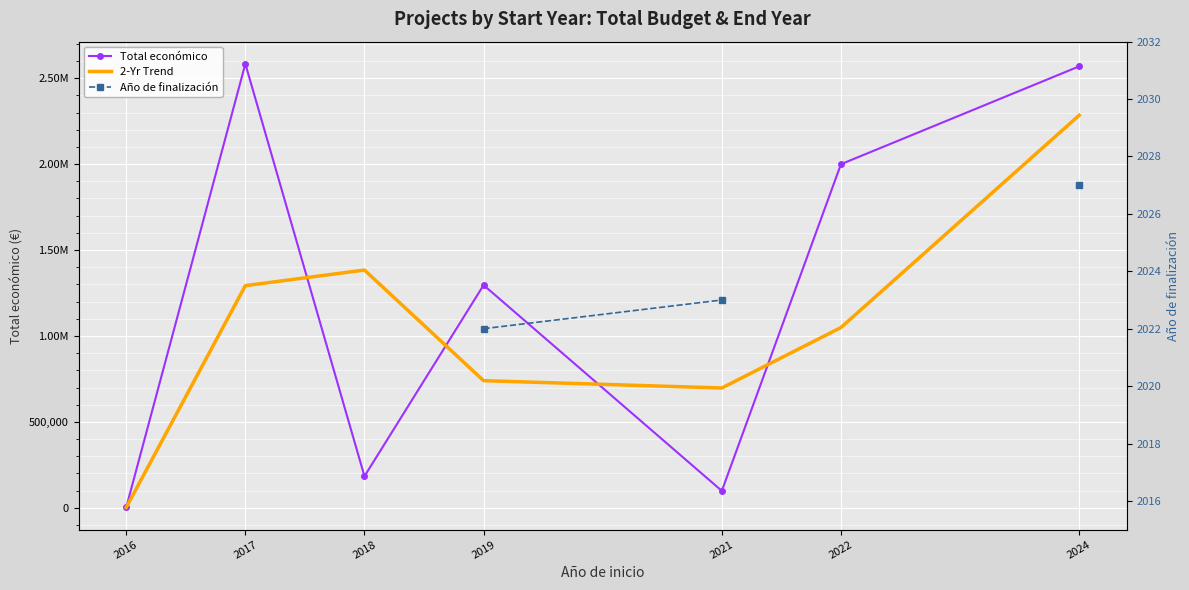

How many lines are shown in the chart?

3